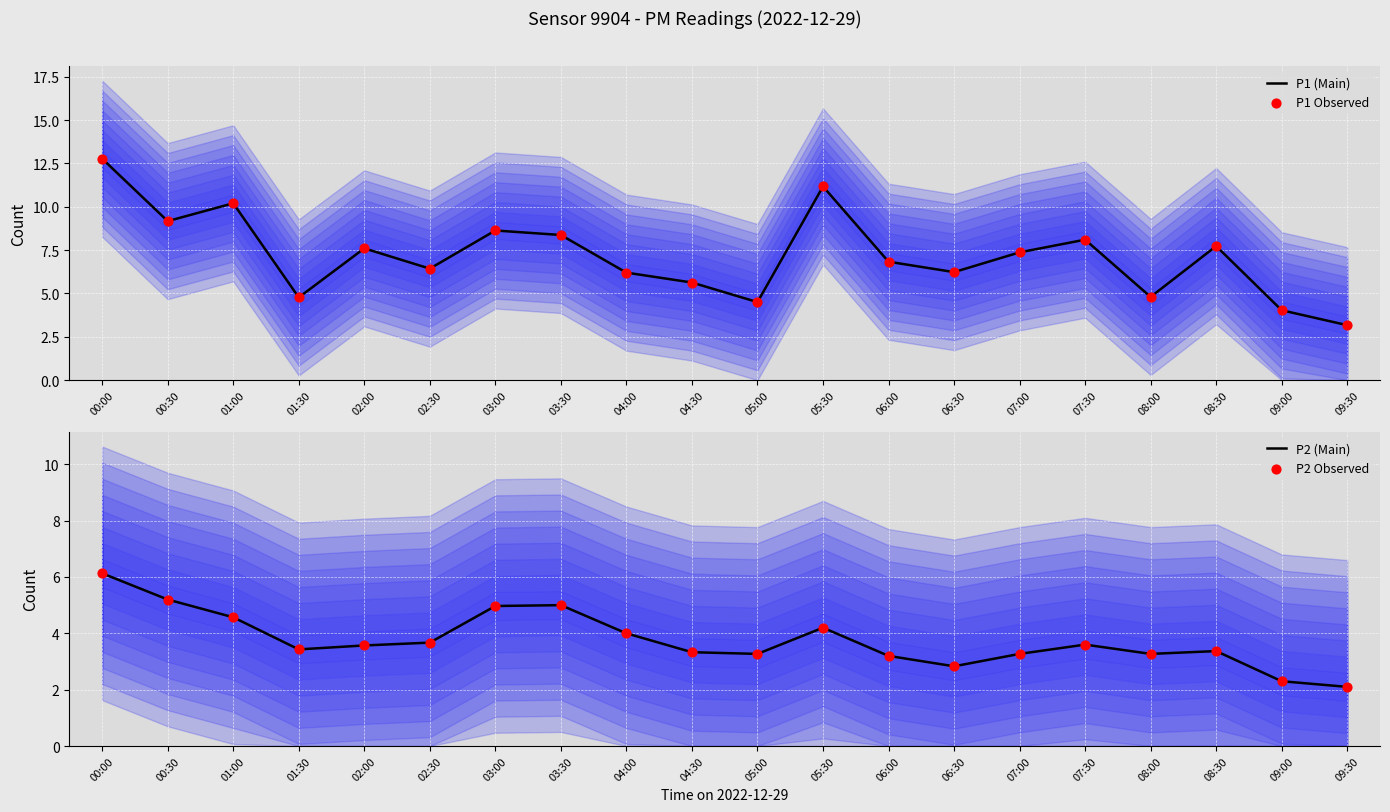

Which series reaches the minimum Y coordinate?

P2 (Main)